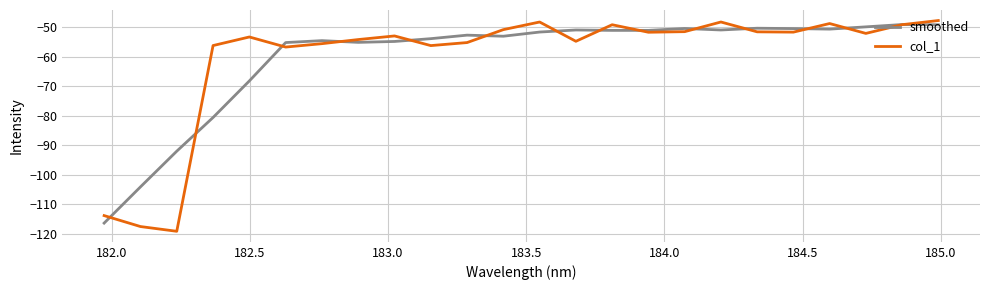

What is the average value of the col_1 series?

-60.2